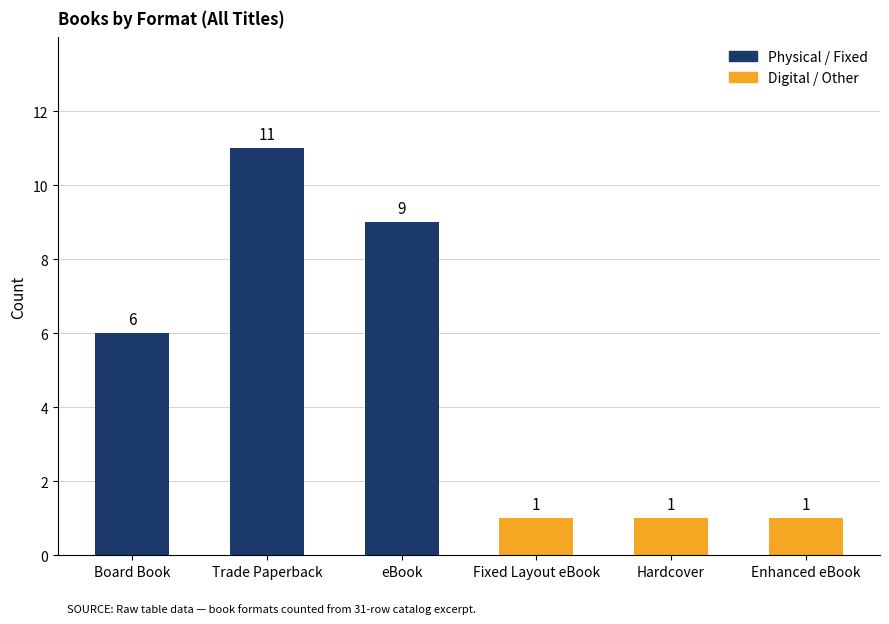

True or false: the data shows 6 at Board Book.

True